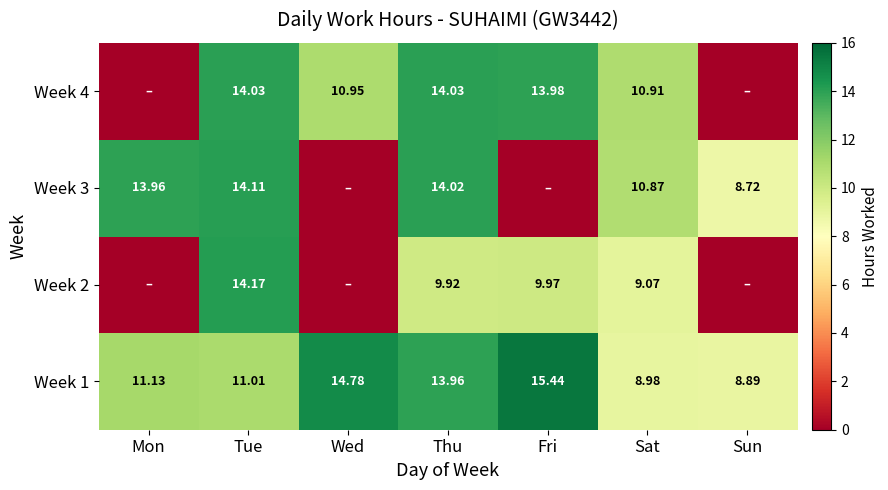

Which category has the highest value in the Week 1 series?

Fri